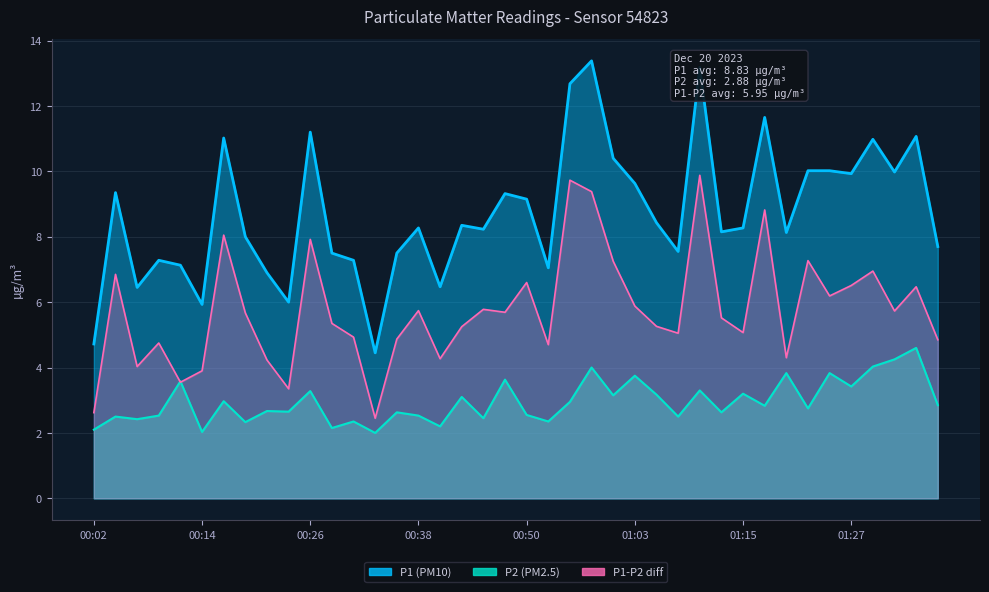

Is the value of P2 at 00:50 greater than the value of P1 at 01:17?

No